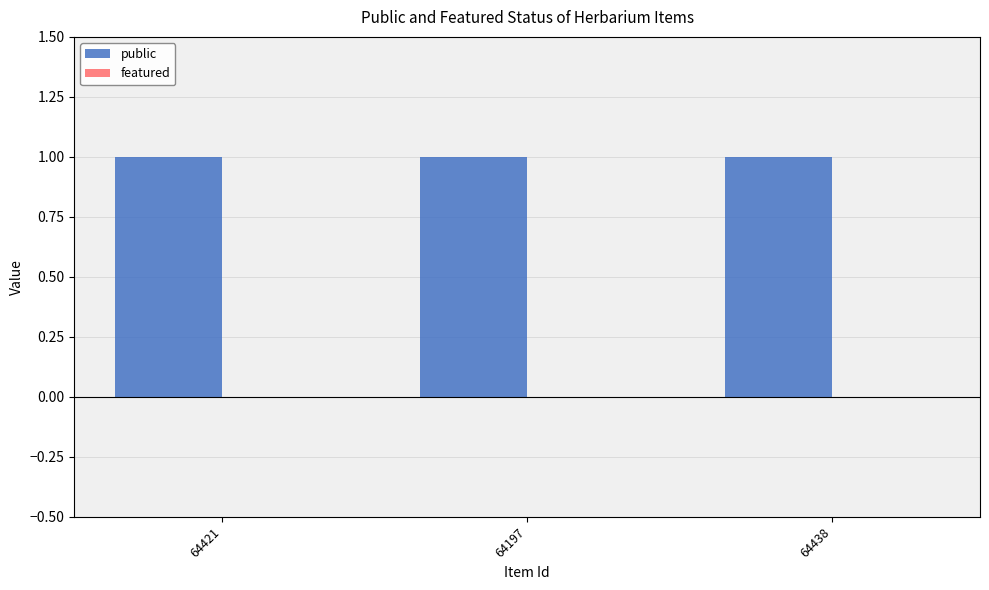

Reading left to right, list all the values displayed in this chart.

public: 64421=1	64197=1	64438=1
featured: 64421=0	64197=0	64438=0